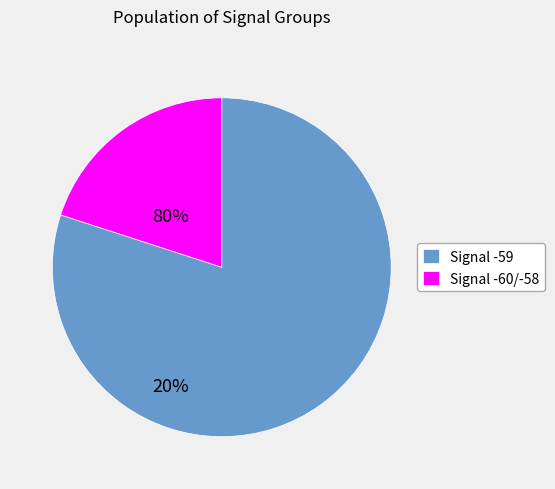

Which category has the biggest portion of the pie?

Signal -59